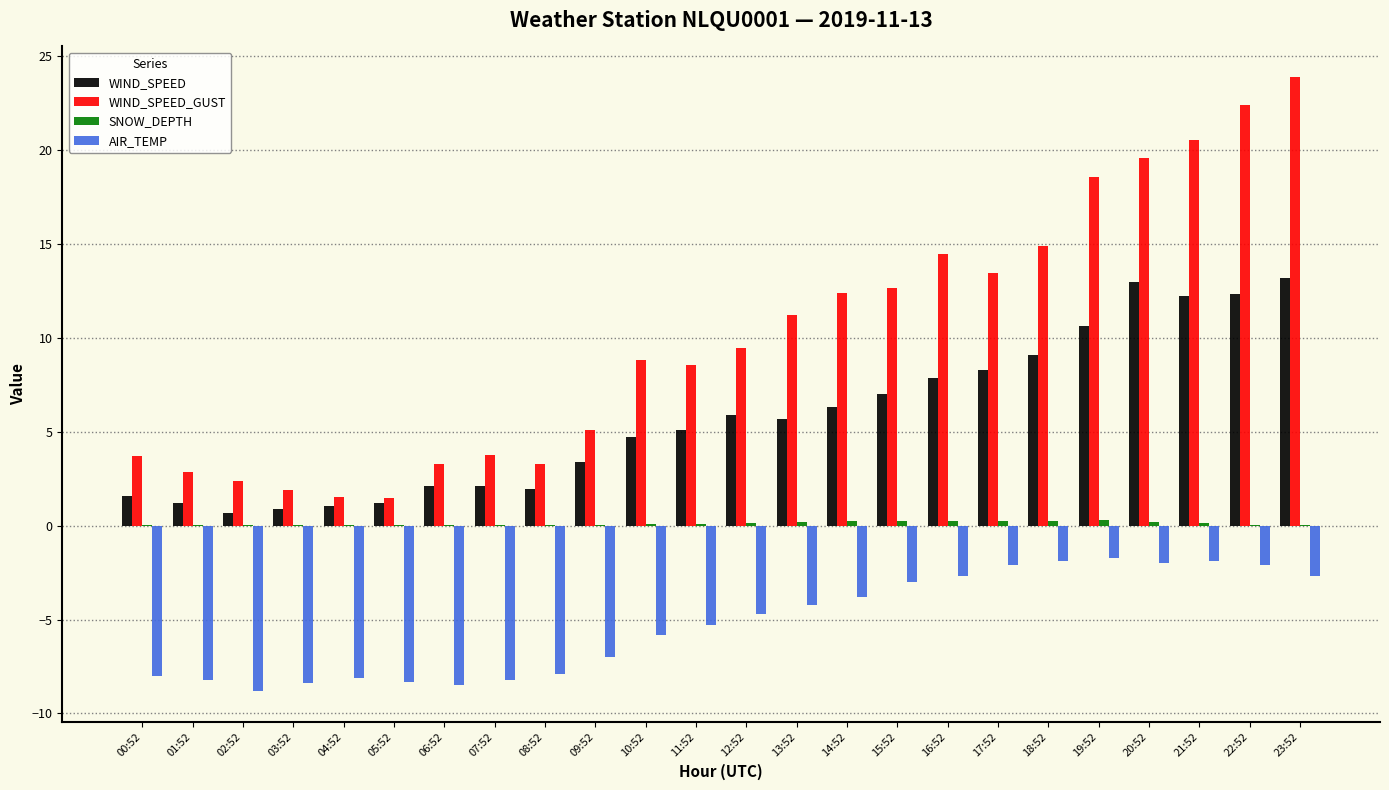

How many data points in WIND_SPEED_GUST are above 9?

12